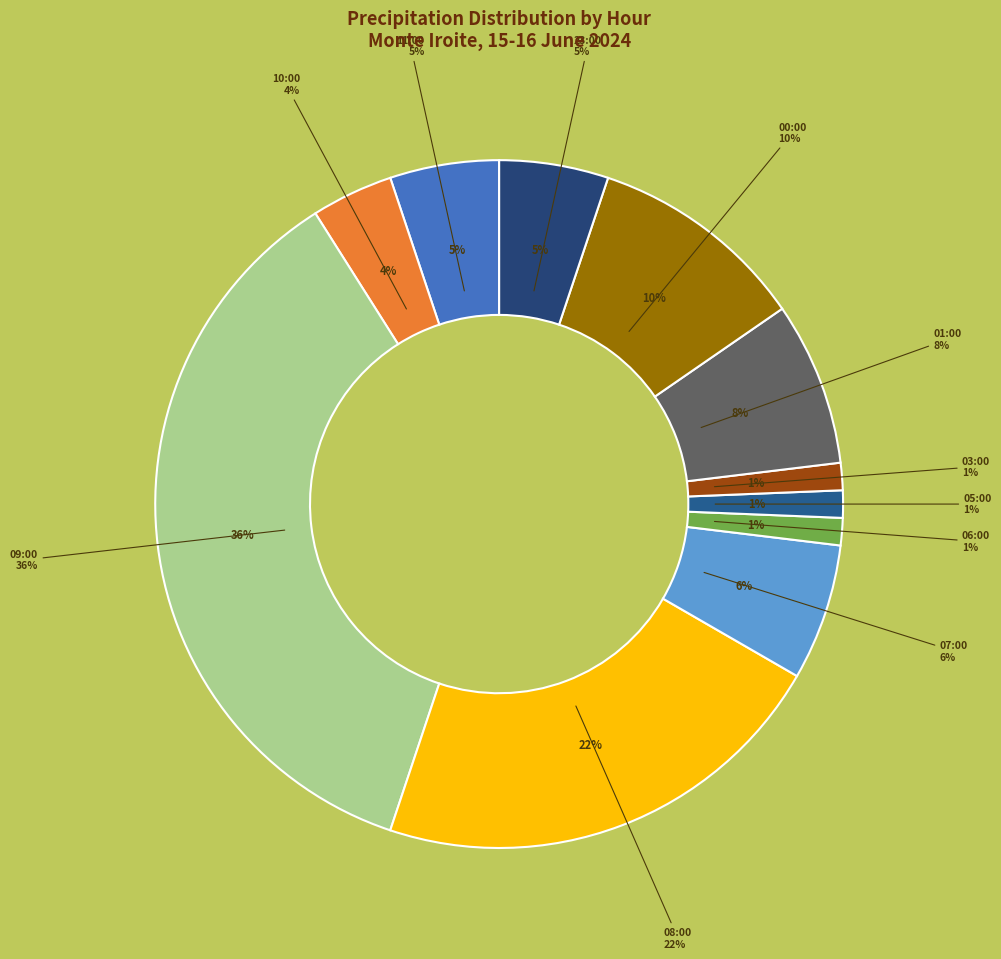

Is it true that 08:00 is 22% of the pie?

True